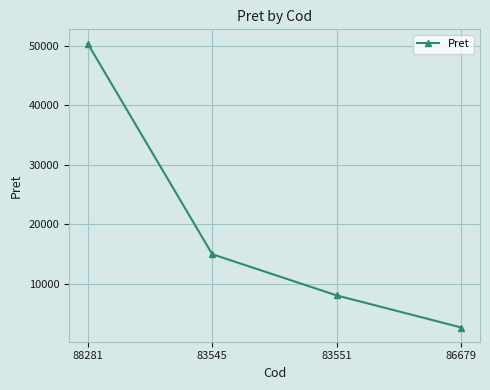

What is the average value?

19043.0